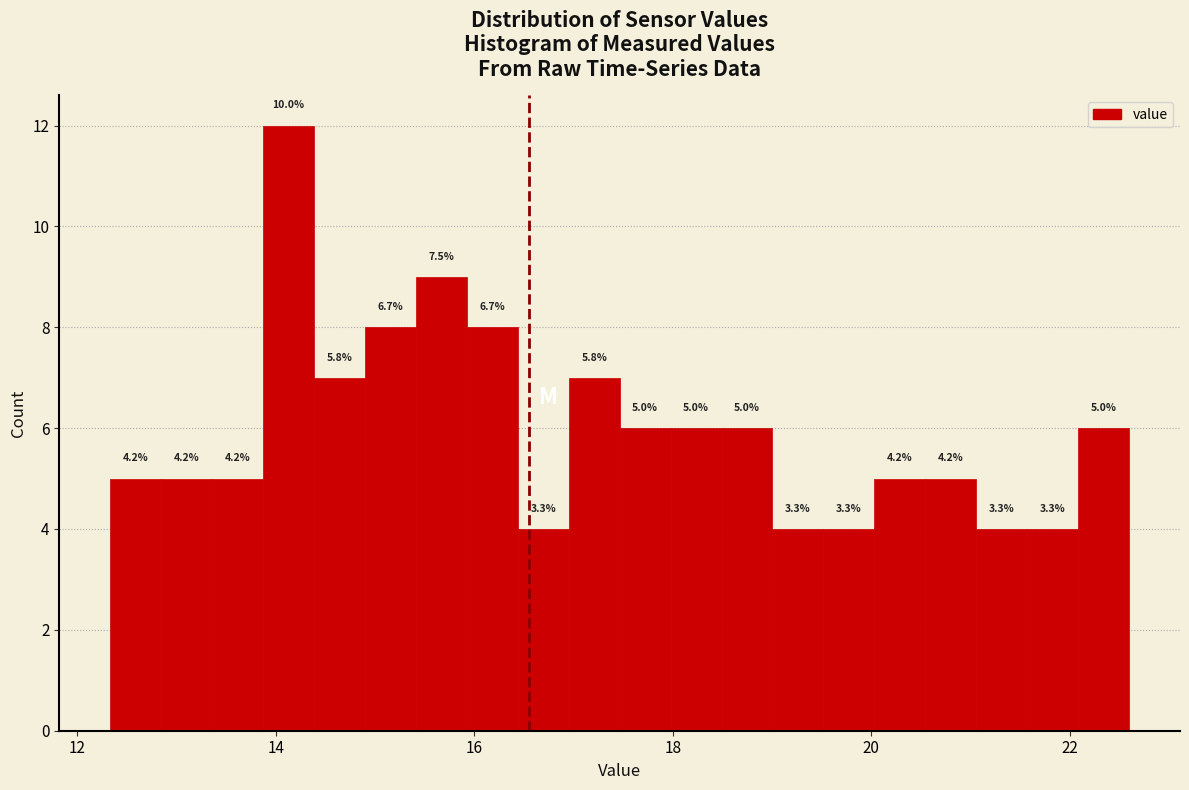

Read against the x-axis, roughly where is the centre of the tallest bar?

14.2